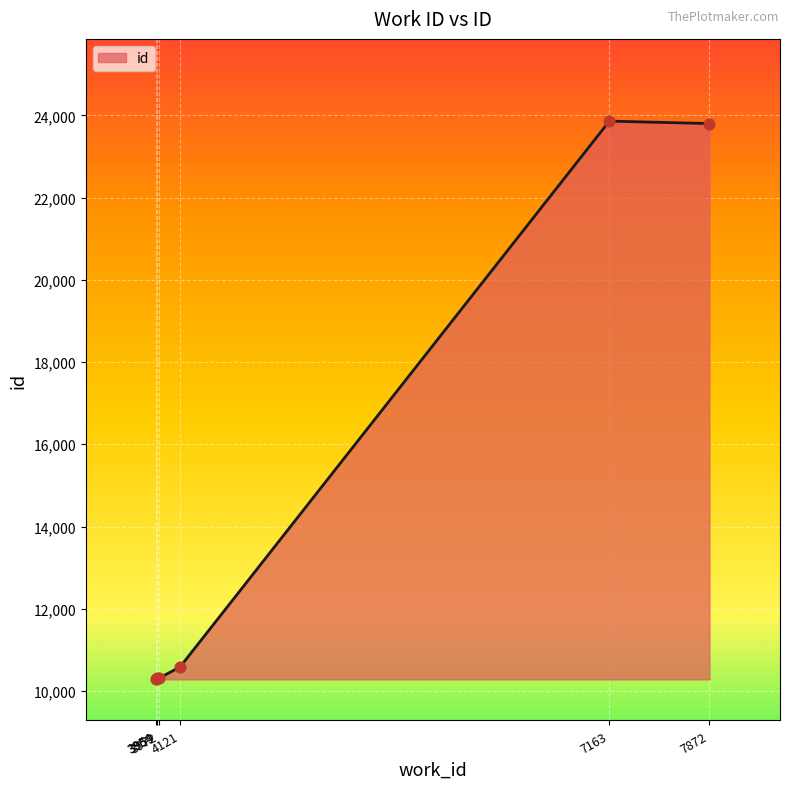

What is the ratio of the value at 4121 to the value at 3959?

1.0